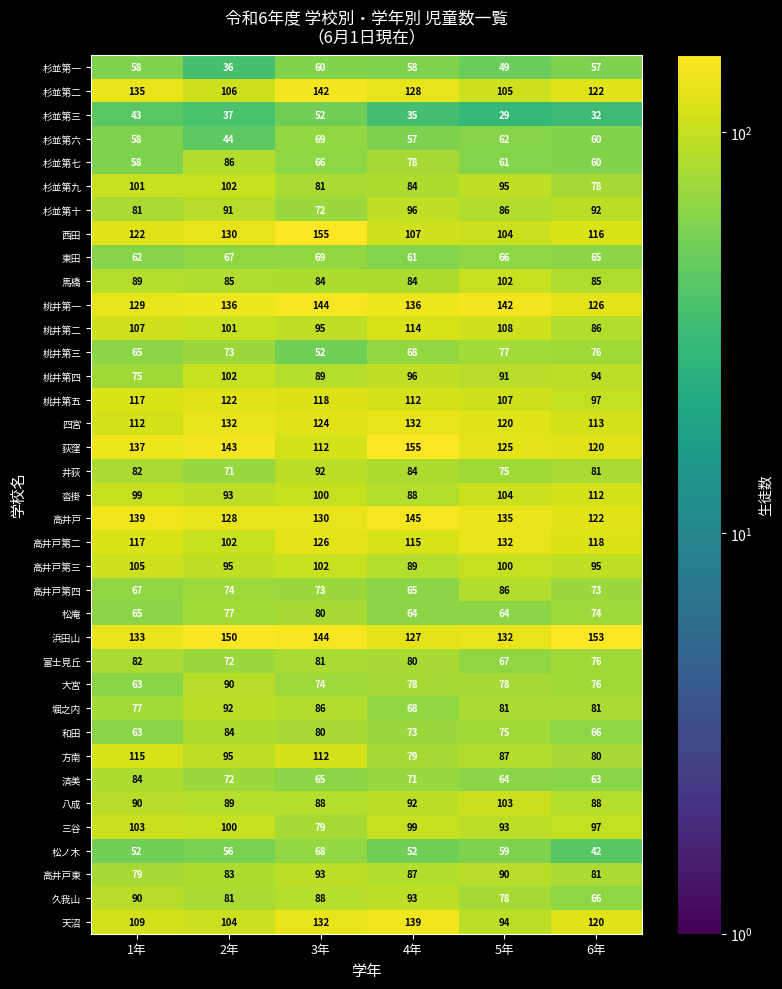

List the labels in order of 高井戸 value, largest first.

4年, 1年, 5年, 3年, 2年, 6年